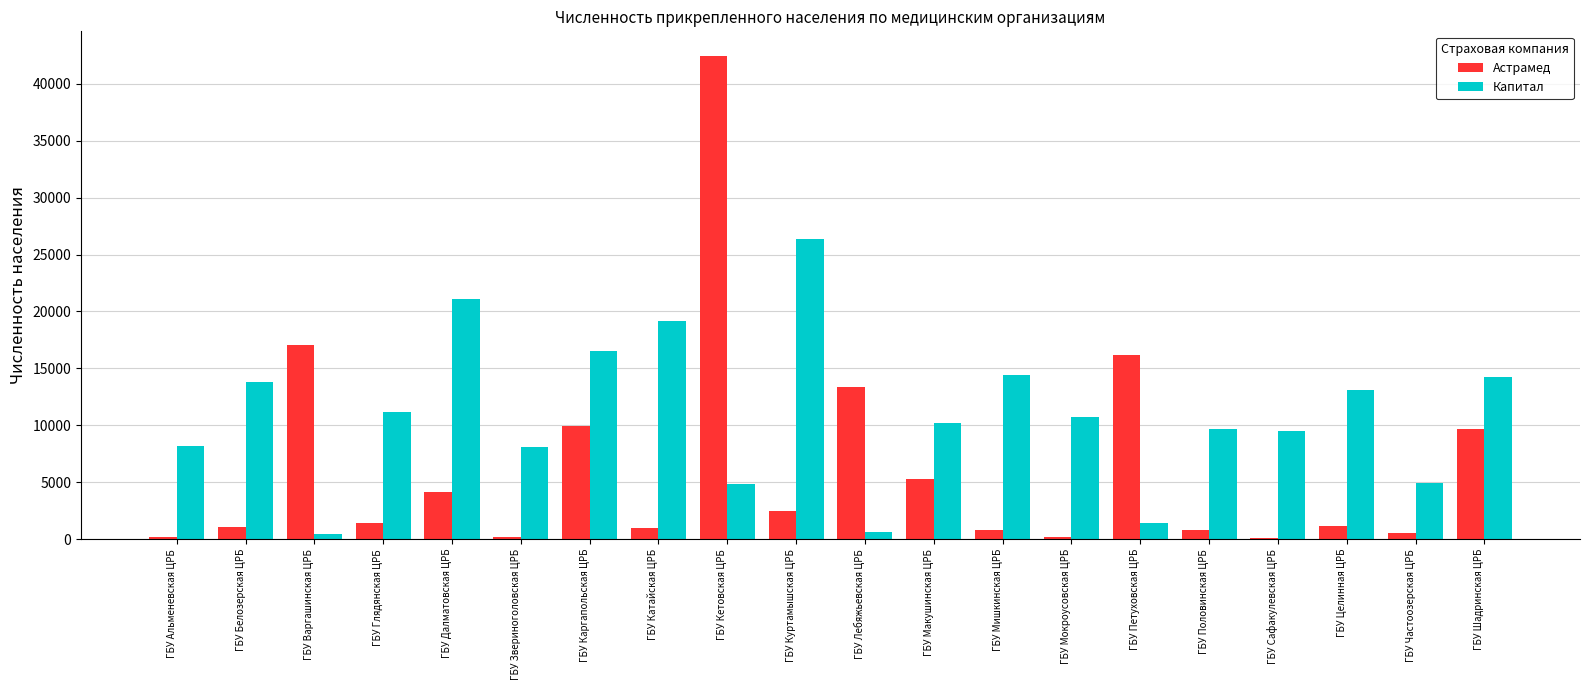

What value does the Астрамед series have at ГБУ Белозерская ЦРБ?

1082